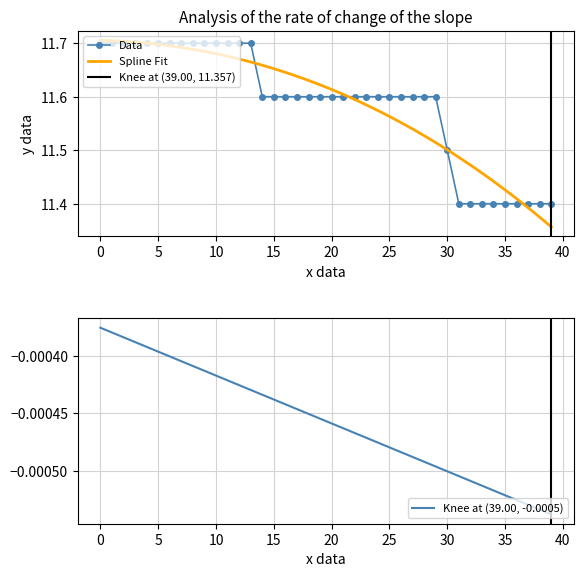

How many values are between 11 and 12?

40